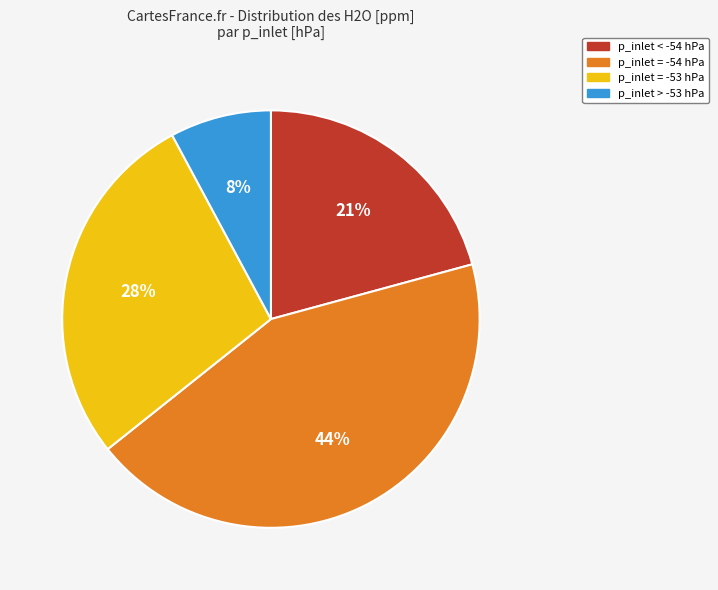

Rank the categories by value from lowest to highest.

p_inlet > -53 hPa, p_inlet < -54 hPa, p_inlet = -53 hPa, p_inlet = -54 hPa